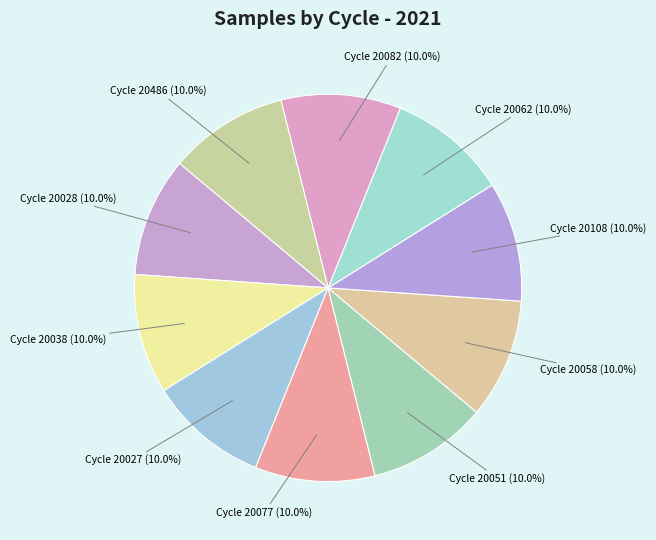

How many segments does this pie chart have?

10